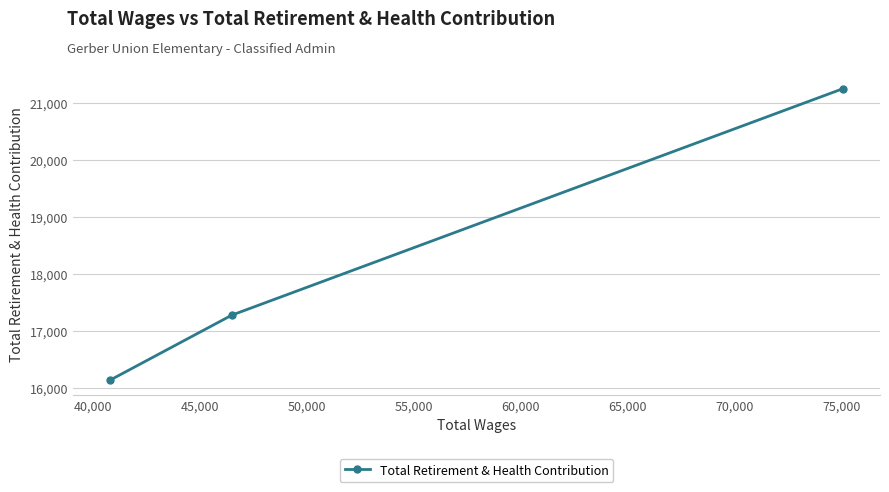

What is the value of the 1st point from the left?

16142